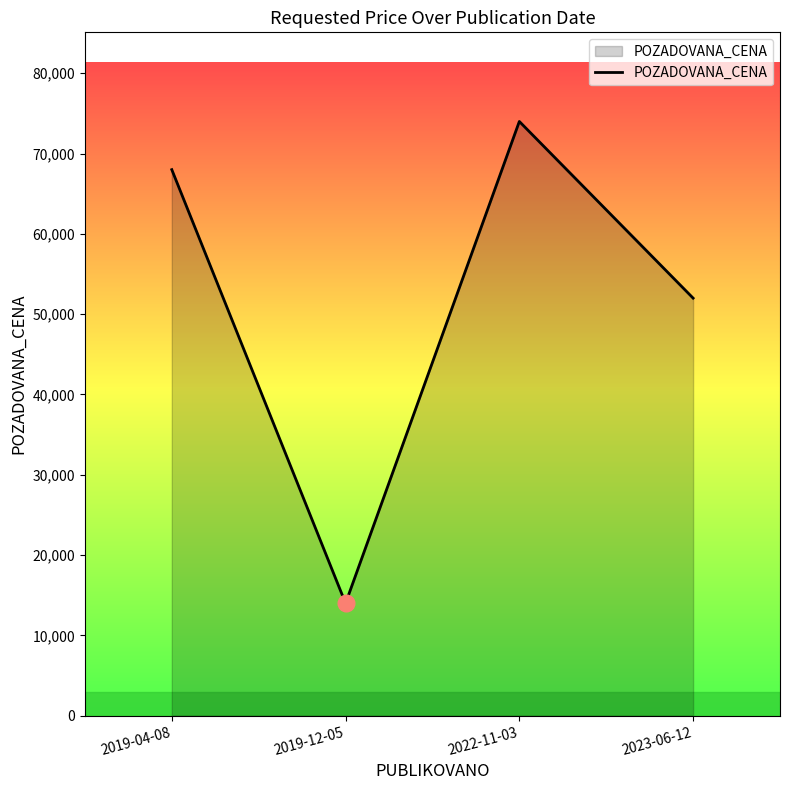

True or false: the data shows 2935 at 2019-12-05.

False